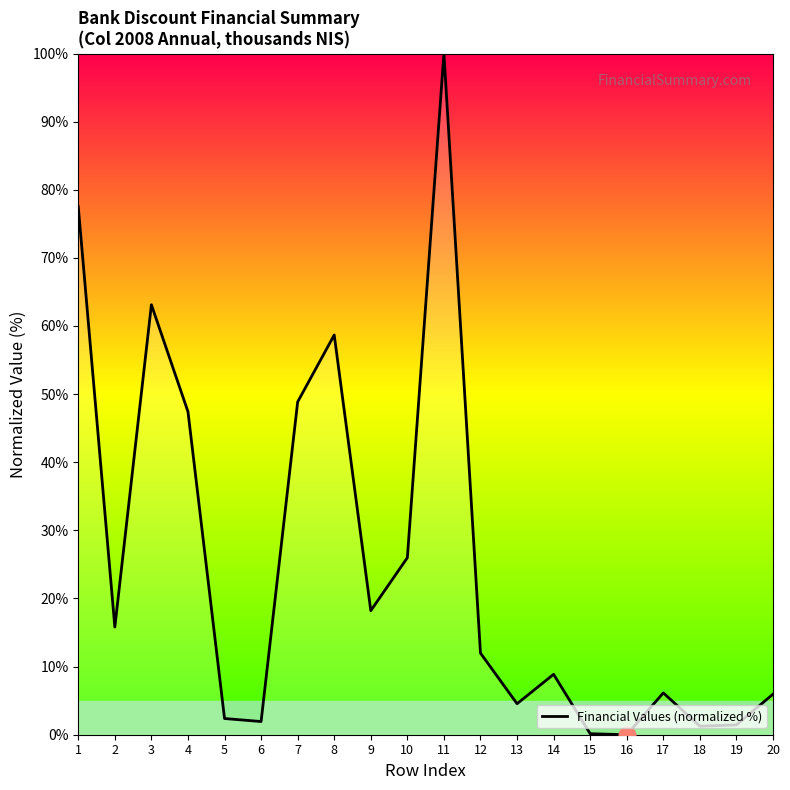

What is the change in value from 3 to 17?

-57.0